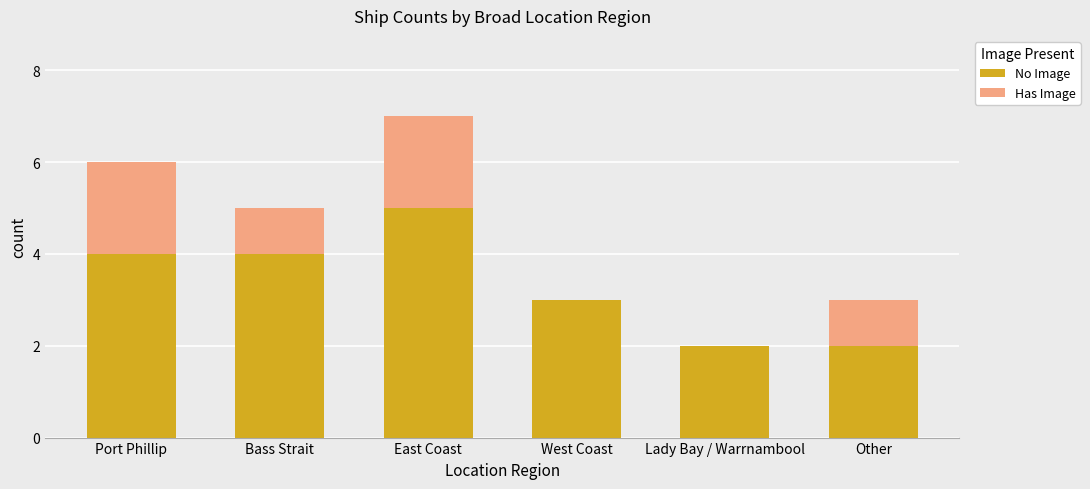

At which category is the sum across all series the highest?

East Coast